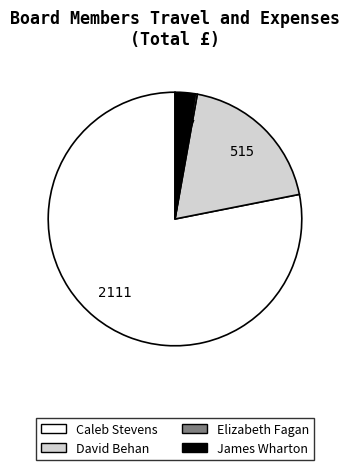

Is there any slice that represents more than half of the pie?

Yes